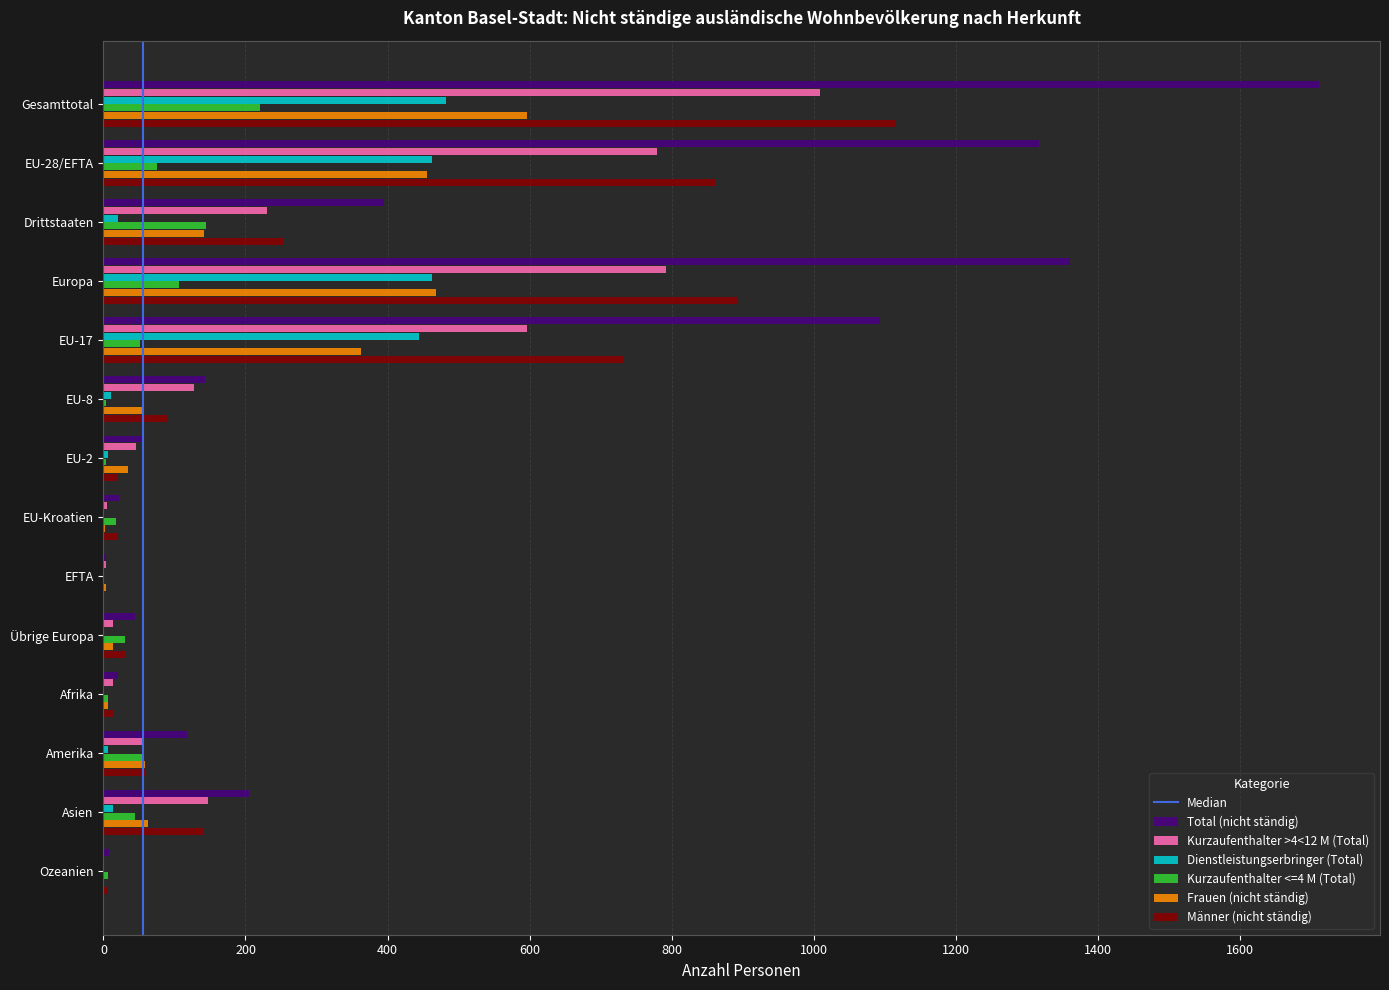

How many categories are shown in the chart?

14